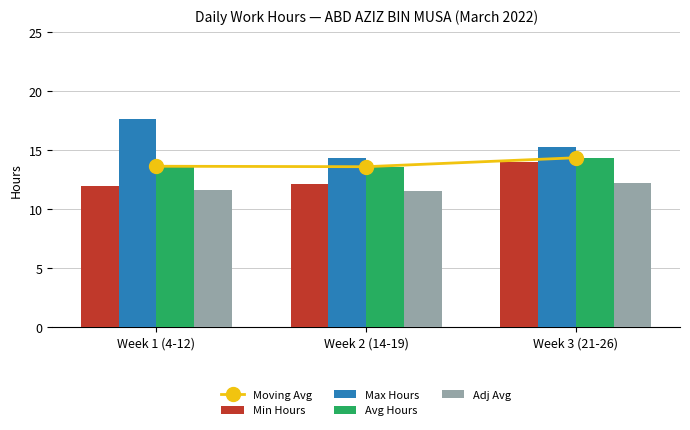

What is the maximum value shown in the chart?

17.6